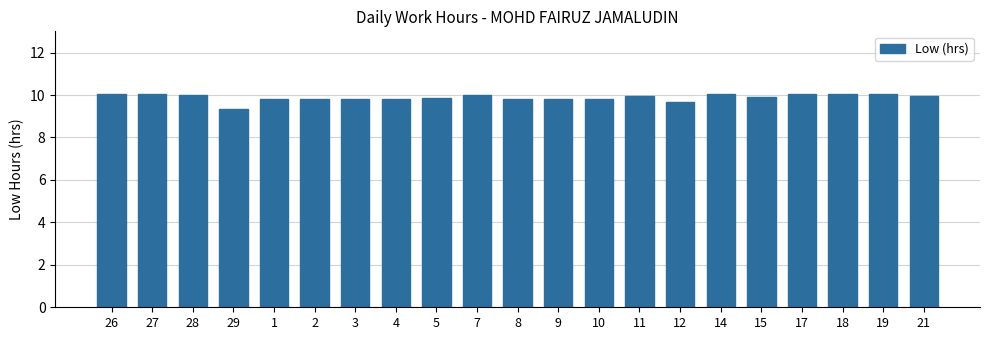

What is the change in value from 5 to 17?

+0.2